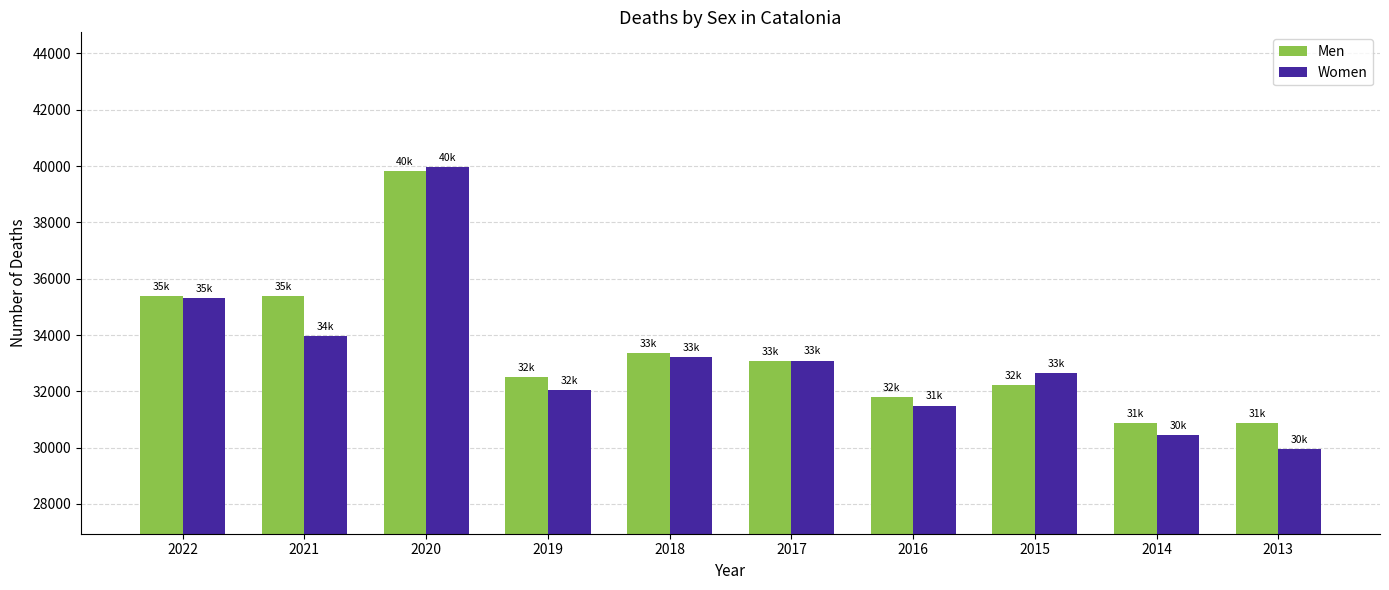

Which series has the widest spread of values?

Women